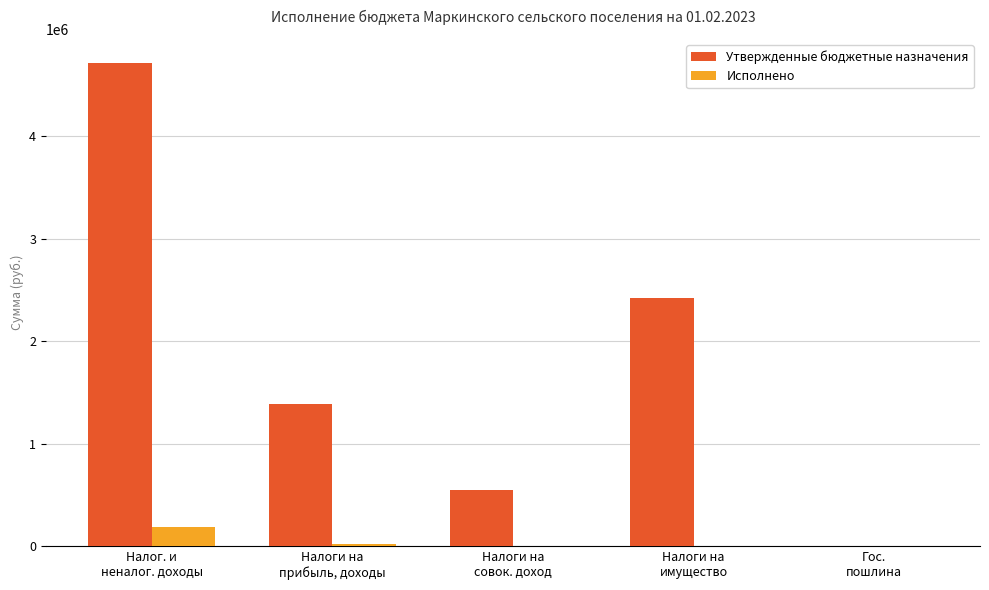

What is the sum of all Исполнено values?

206145.0